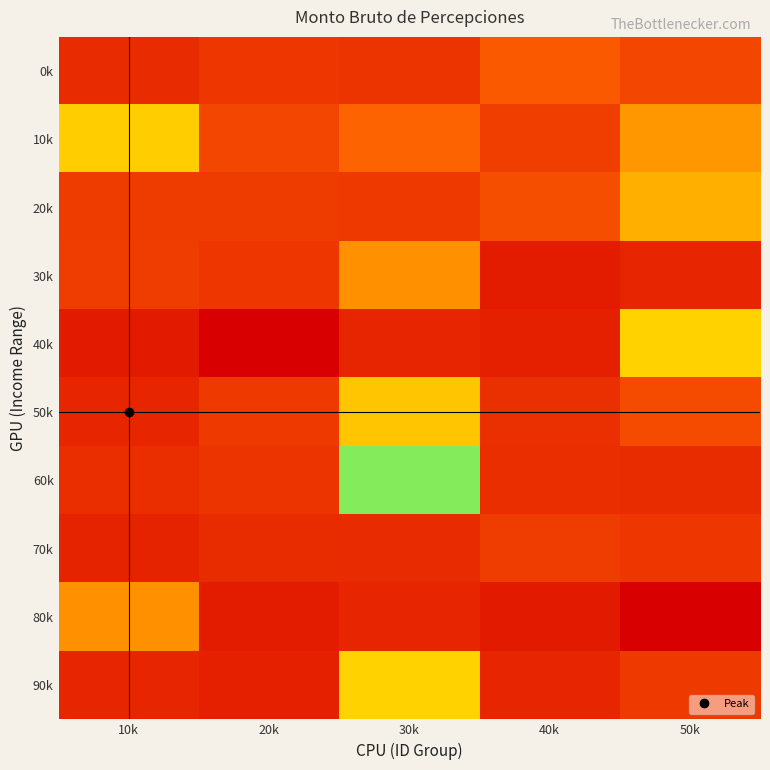

What is the total value across all series at 40k?

154980.9